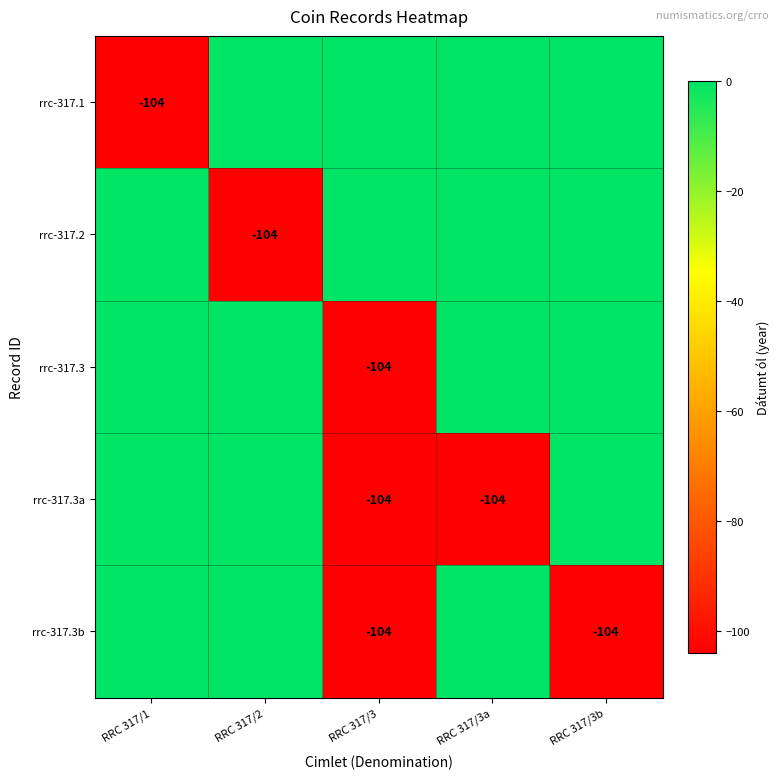

Is it true that rrc-317.3b equals -104 at RRC 317/3?

True